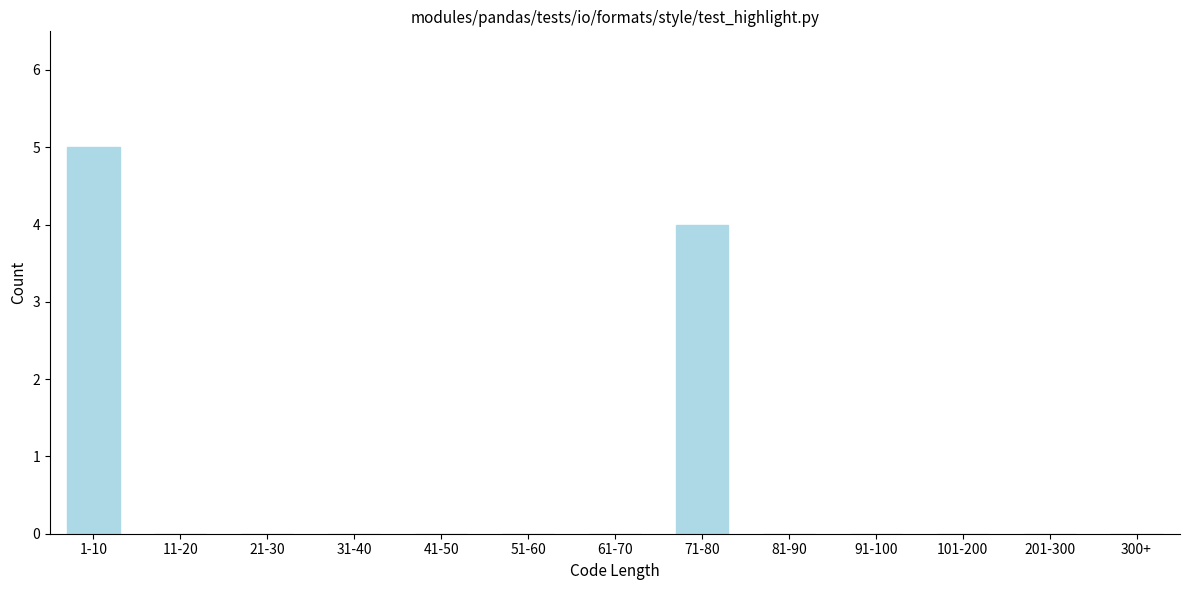

Reading left to right, list all the values displayed in this chart.

1-10=5	11-20=0	21-30=0	31-40=0	41-50=0	51-60=0	61-70=0	71-80=4	81-90=0	91-100=0	101-200=0	201-300=0	300+=0